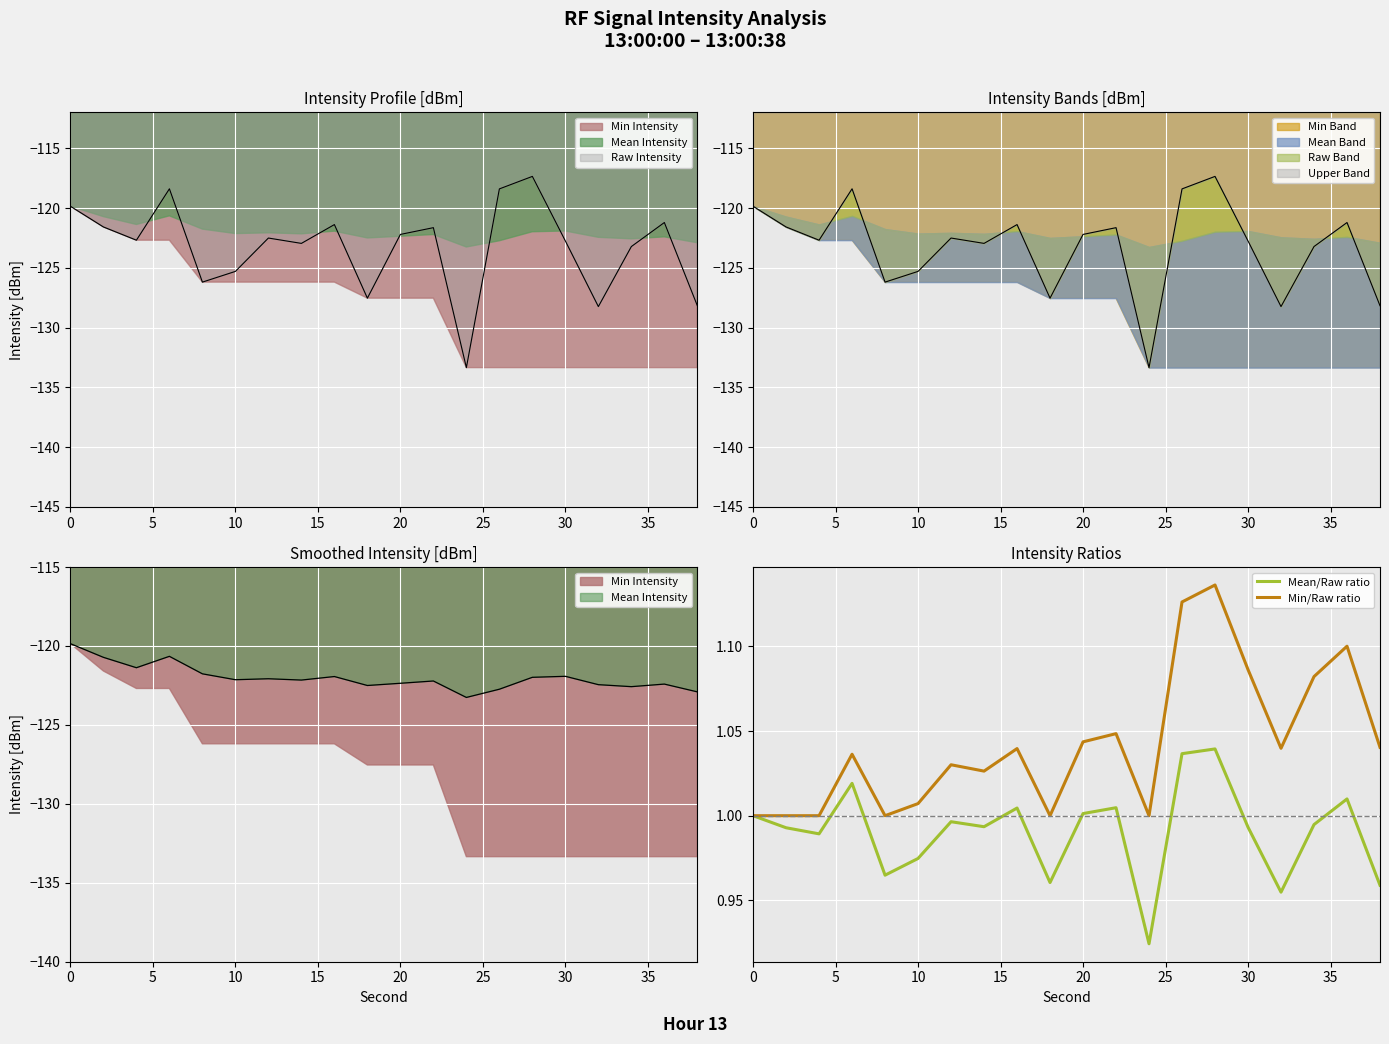

Read the Mean/Raw ratio value at 40.

1.0